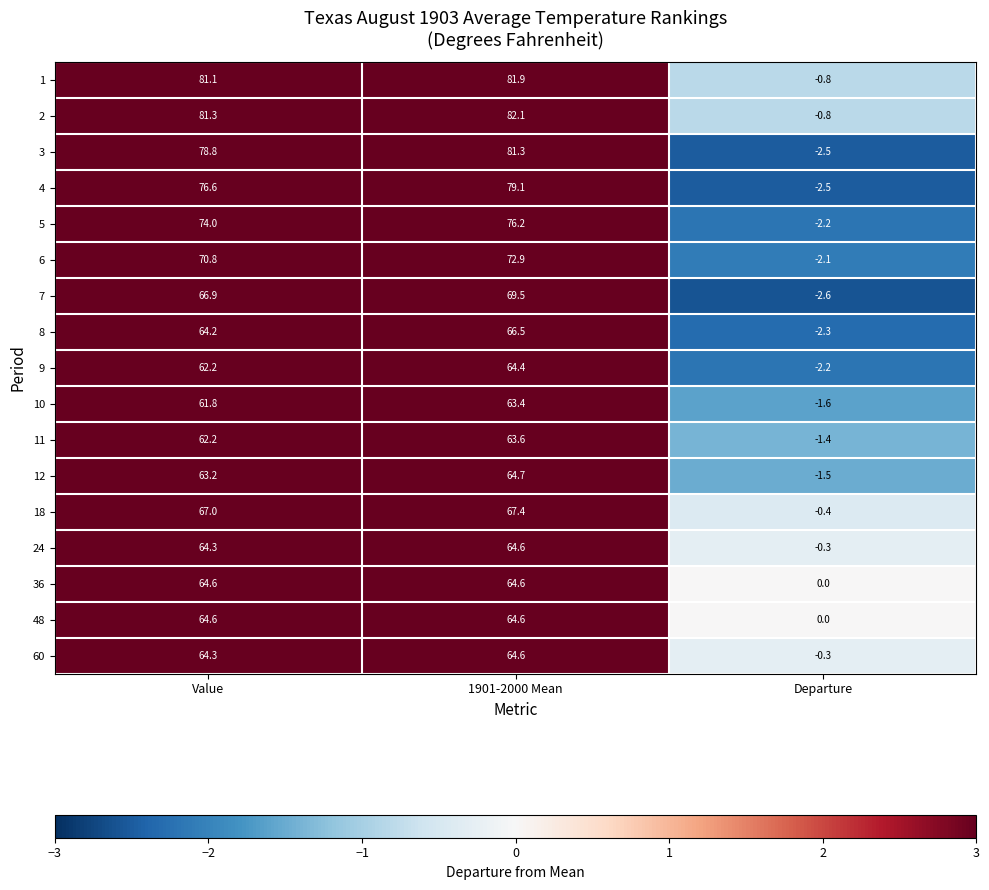

List the labels in order of 9 value, largest first.

1901-2000 Mean, Value, Departure